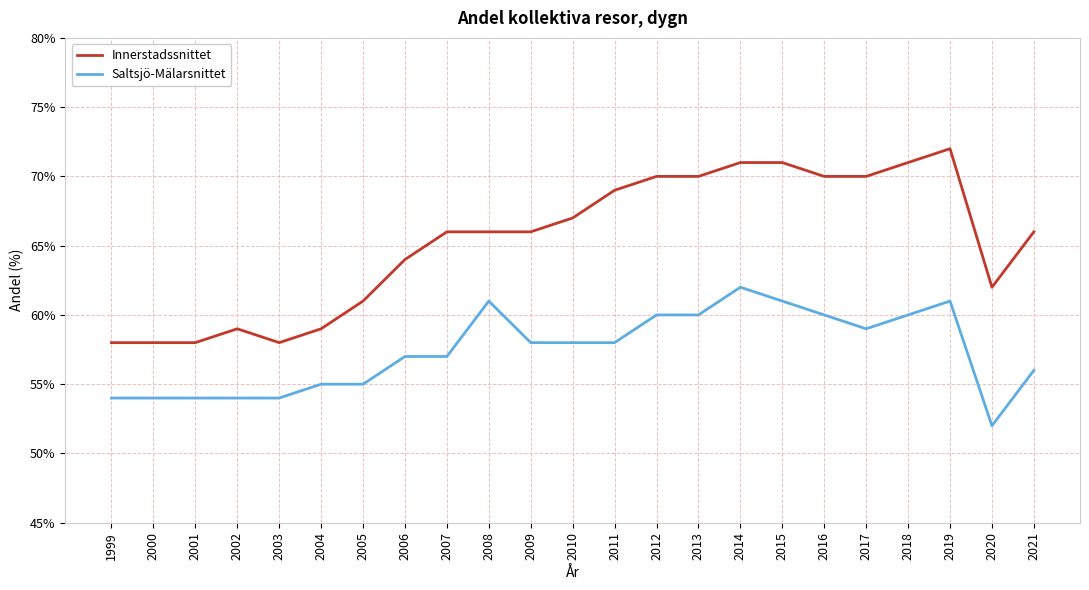

Reading left to right, list all the values displayed in this chart.

Innerstadssnittet: 58	58	58	59	58	59	61	64	66	66	66	67	69	70	70	71	71	70	70	71	72	62	66
Saltsjö-Mälarsnittet: 54	54	54	54	54	55	55	57	57	61	58	58	58	60	60	62	61	60	59	60	61	52	56